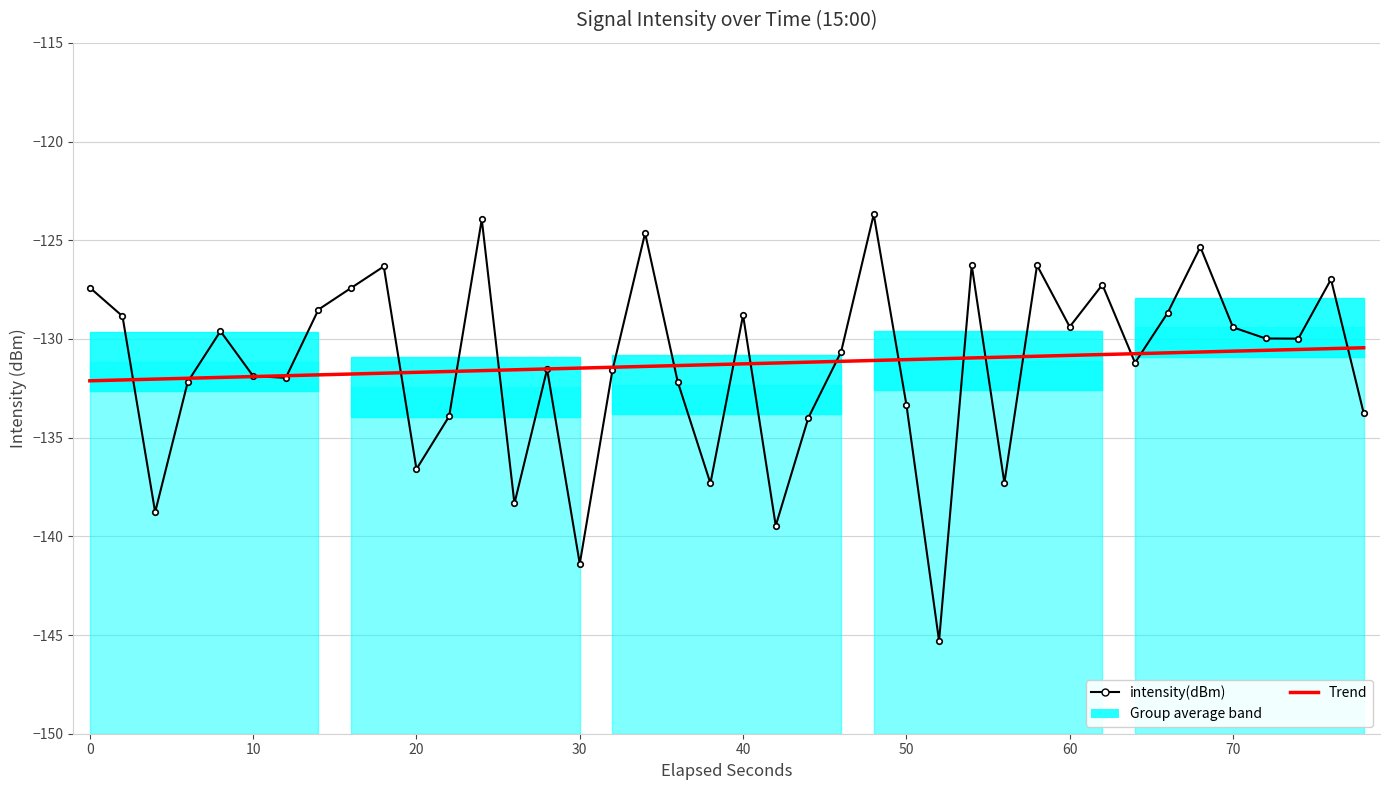

Which series has the largest range (max minus min)?

intensity(dBm)